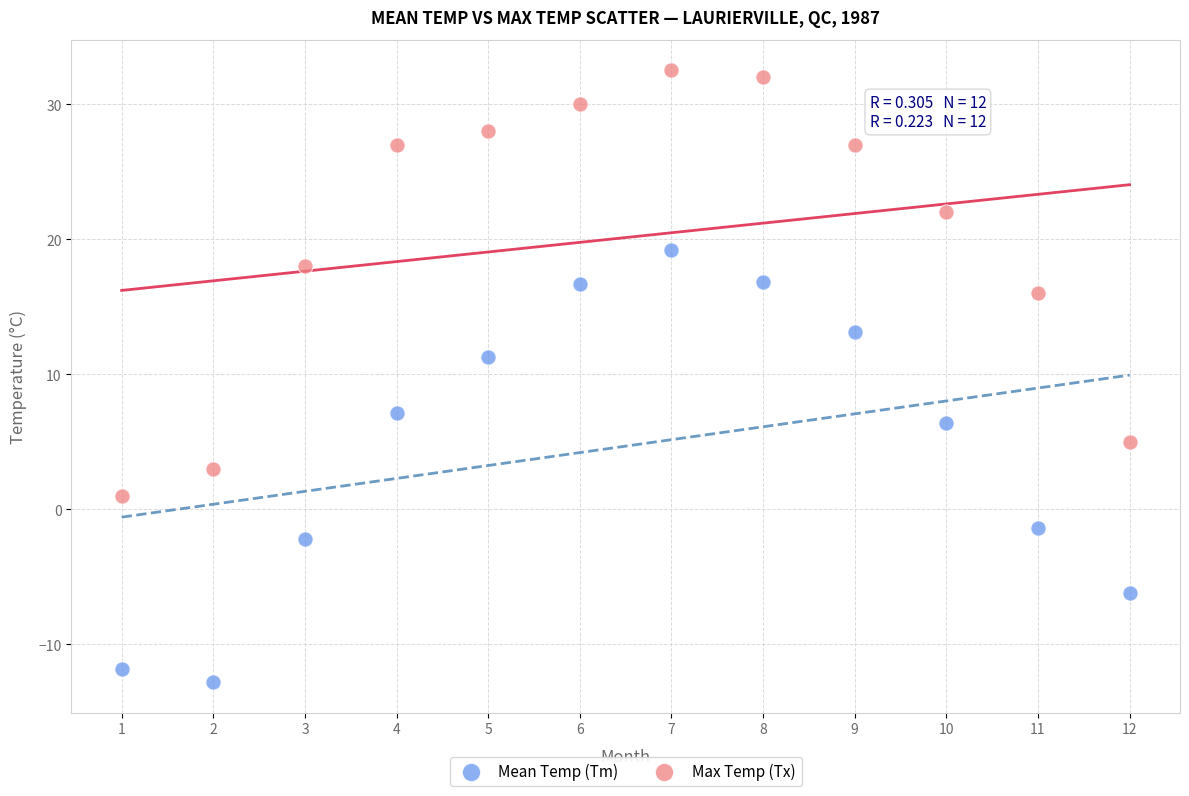

What is the X range (max minus min) for the scatter plot?

11.0